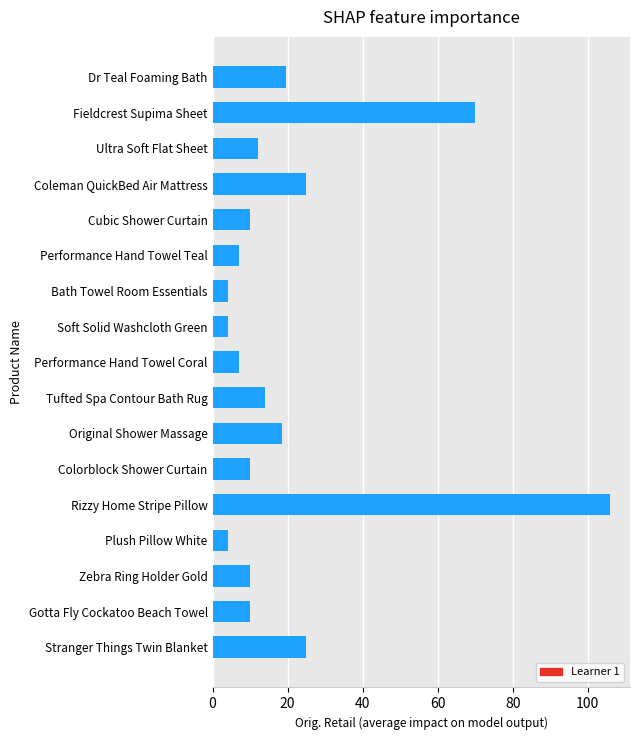

How many series are shown in this chart?

1